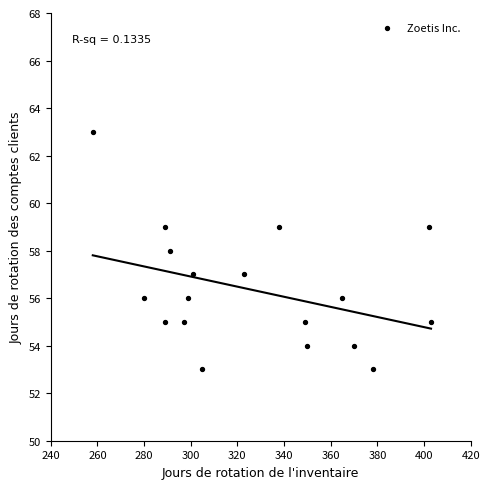

What is the range of Y values (max minus min)?

10